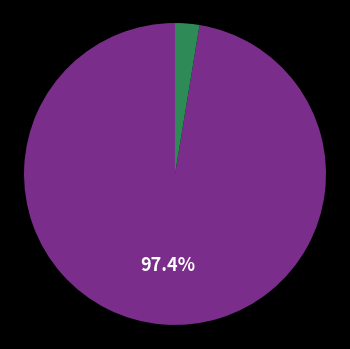

Is there a majority slice in this chart?

Yes